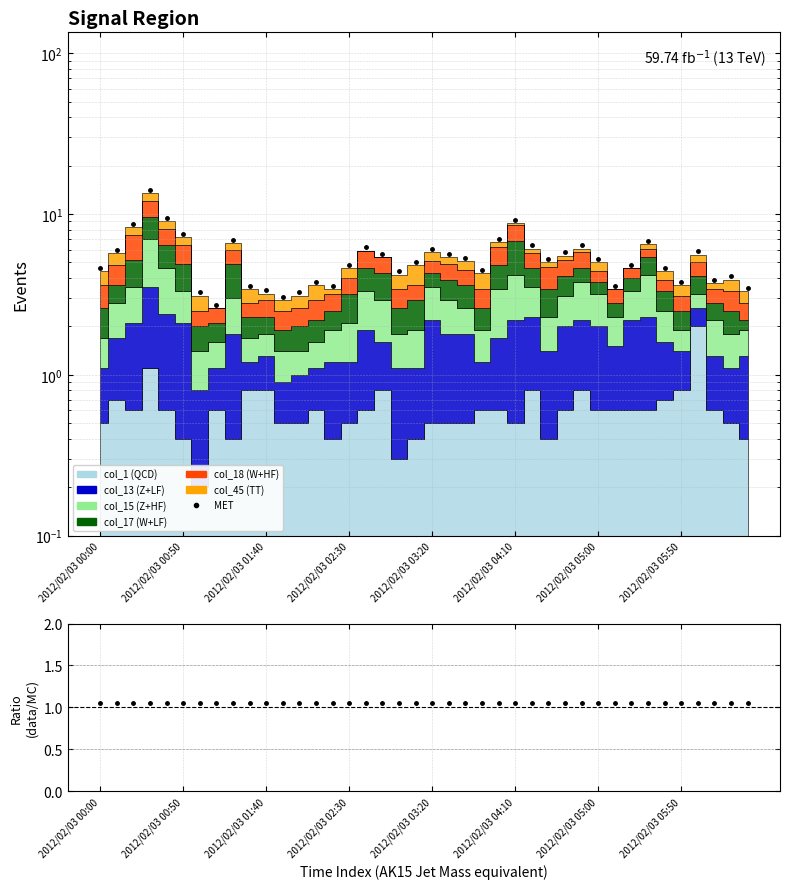

Reading left to right, what are all the values shown in this chart?

MET: 4.6	6.0	8.7	14.2	9.5	7.6	3.3	2.7	6.9	3.6	3.4	3.0	3.3	3.8	3.6	4.8	6.2	5.7	4.4	5.0	6.1	5.7	5.4	4.5	7.0	9.2	6.4	5.2	5.8	6.4	5.2	3.6	4.8	6.8	4.6	3.8	5.9	3.9	4.1	3.5
Ratio (data/MC): 1.1	1.1	1.1	1.1	1.1	1.1	1.1	1.1	1.1	1.1	1.1	1.1	1.1	1.1	1.1	1.1	1.1	1.1	1.1	1.1	1.1	1.1	1.1	1.1	1.1	1.1	1.1	1.1	1.1	1.1	1.1	1.1	1.1	1.1	1.1	1.1	1.1	1.1	1.1	1.1